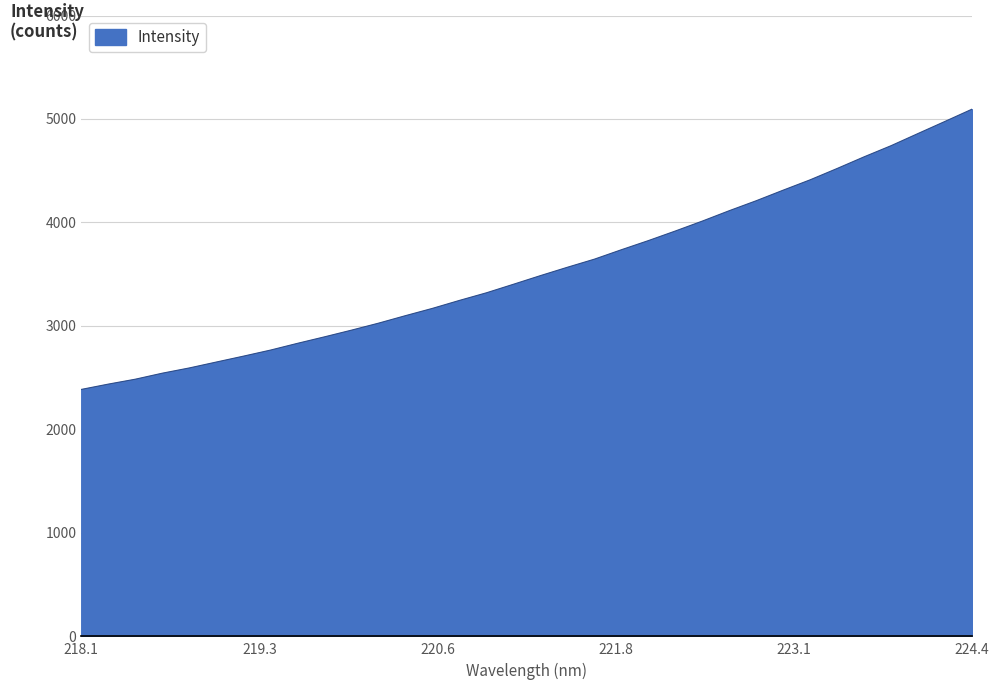

What is the maximum value shown in the chart?

5094.5